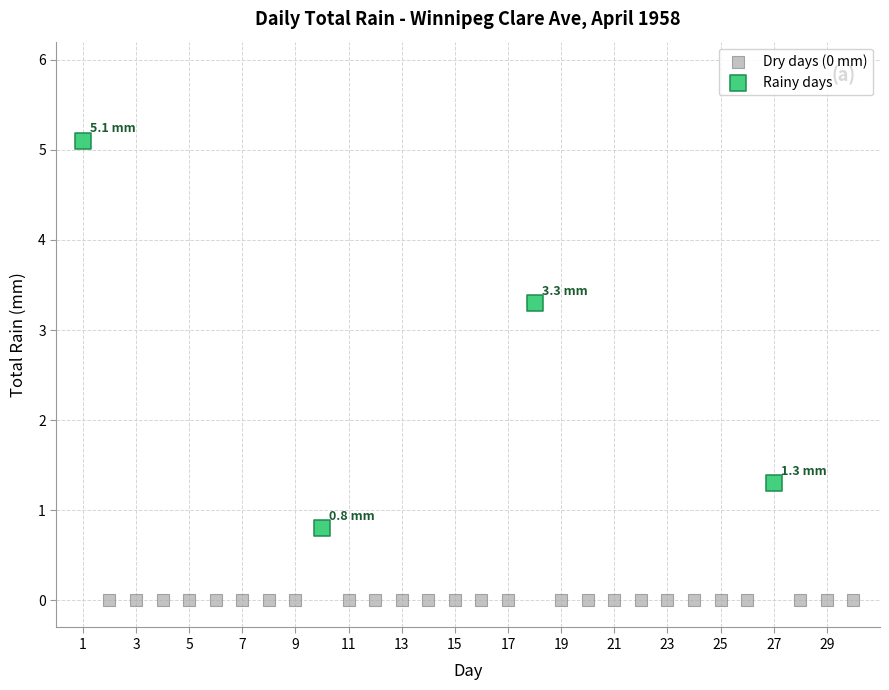

Which series reaches the minimum Y coordinate?

Dry days (0 mm)